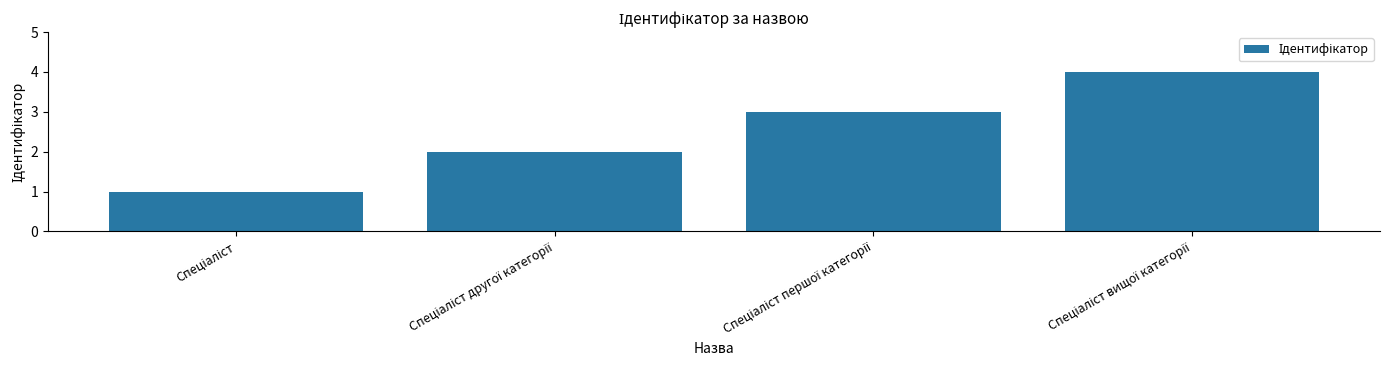

What is the difference between the maximum and minimum values?

3